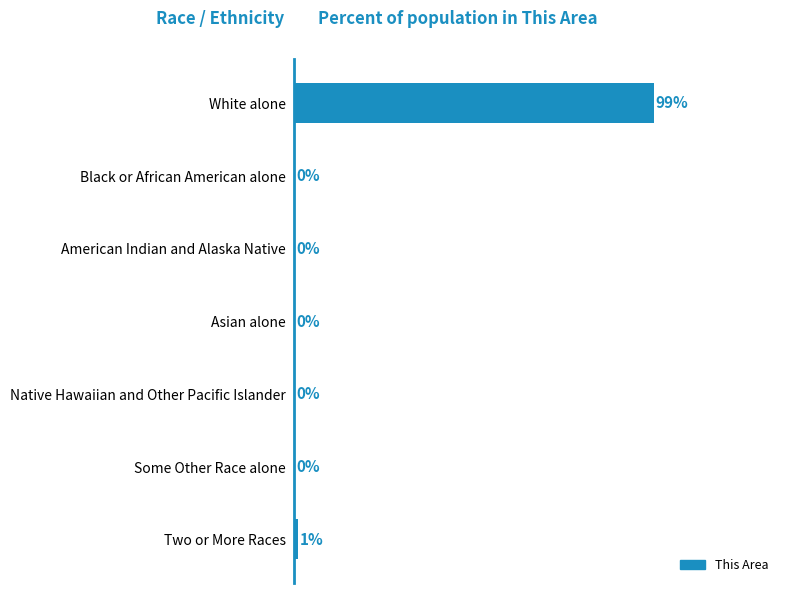

Which label corresponds to the largest value in the chart?

White alone